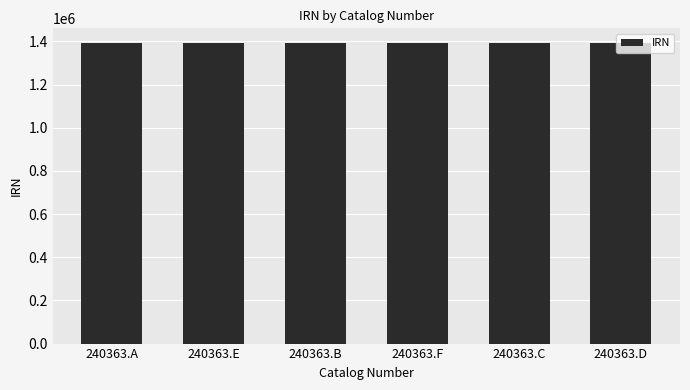

What is the maximum value shown in the chart?

1390809